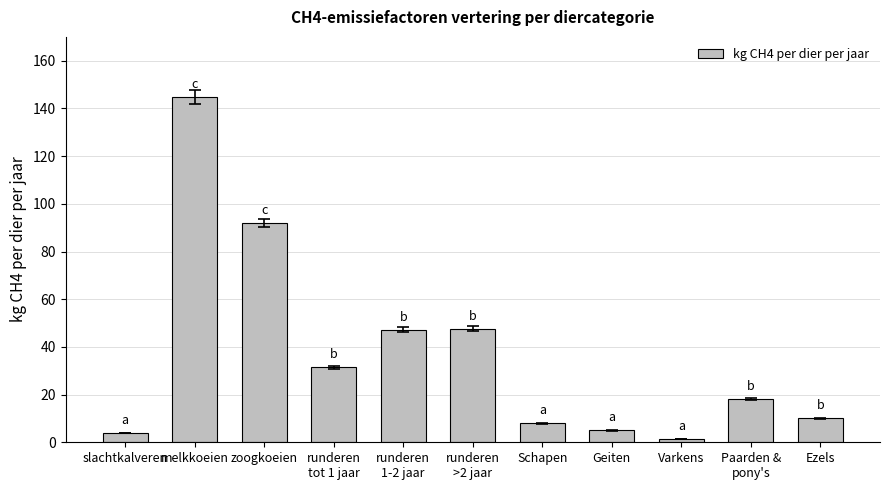

Where does the data first go above 18?

melkkoeien